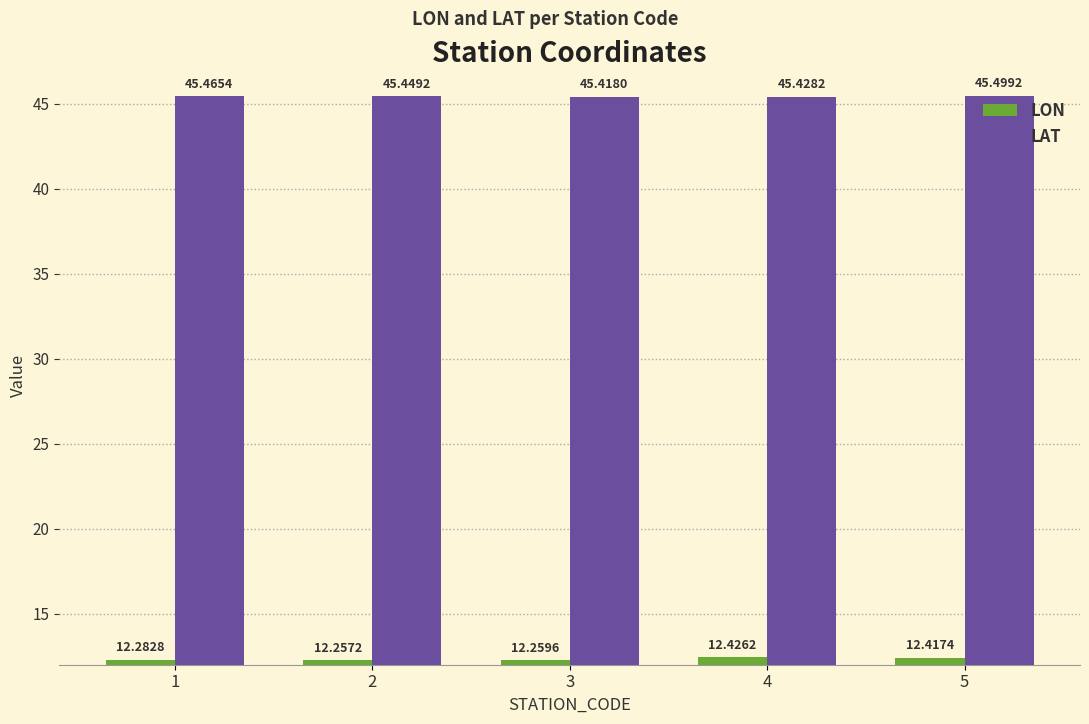

True or false: LON has a value of 20.5 at 2.

False